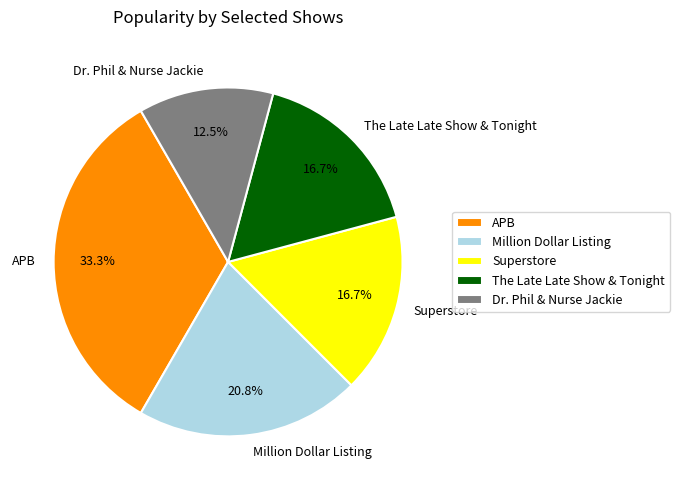

Is Dr. Phil & Nurse Jackie the majority of the pie?

No